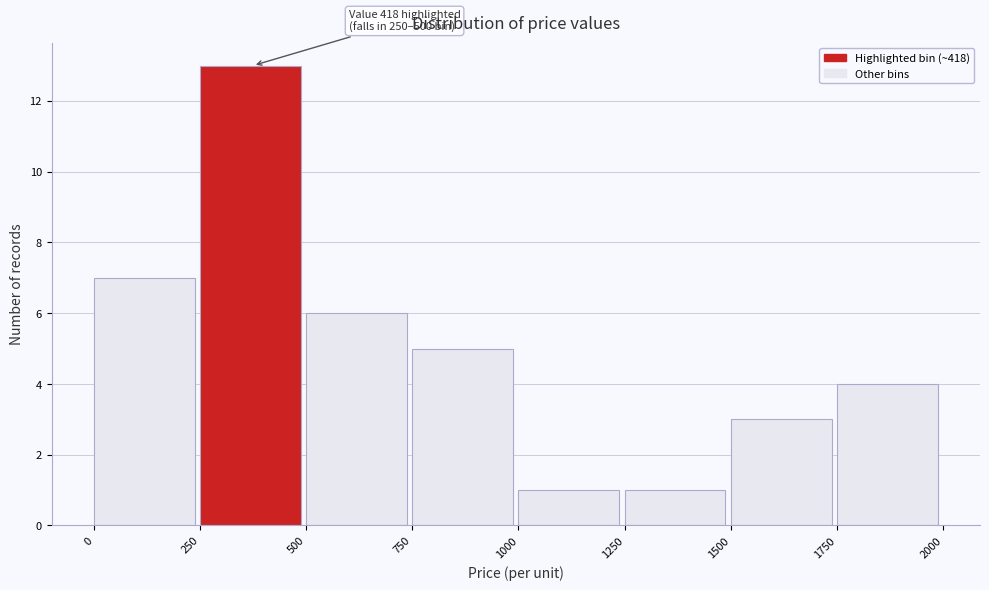

Which range on the x-axis has the tallest bar?

250 to 500